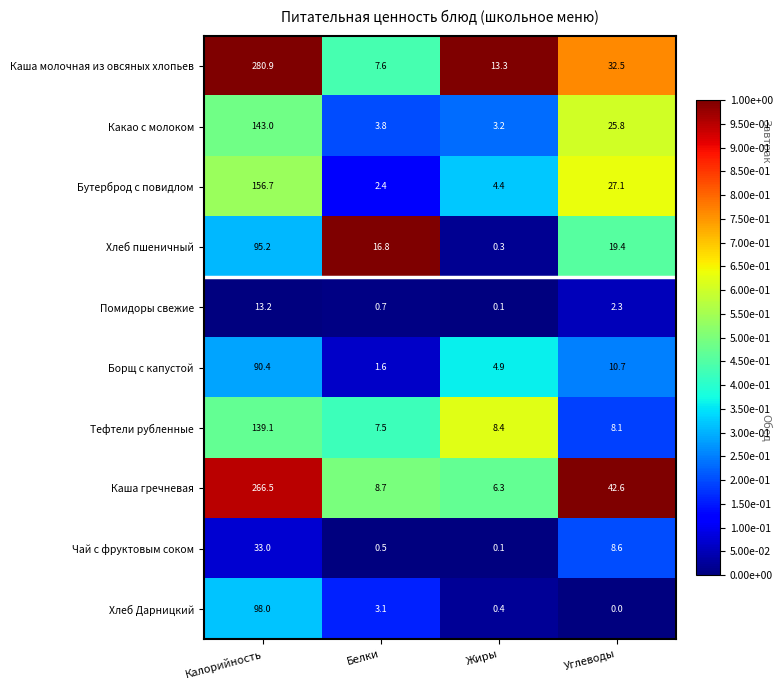

What is the spread (max minus min) of values at Белки?

16.3